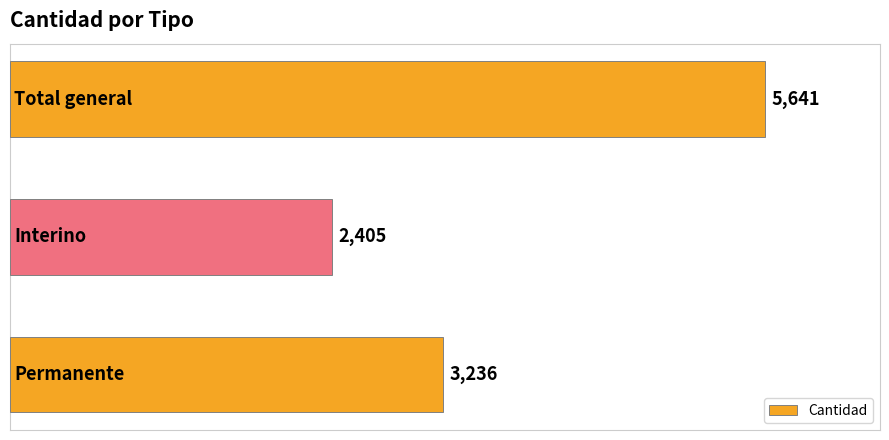

What is the smallest value displayed?

2405